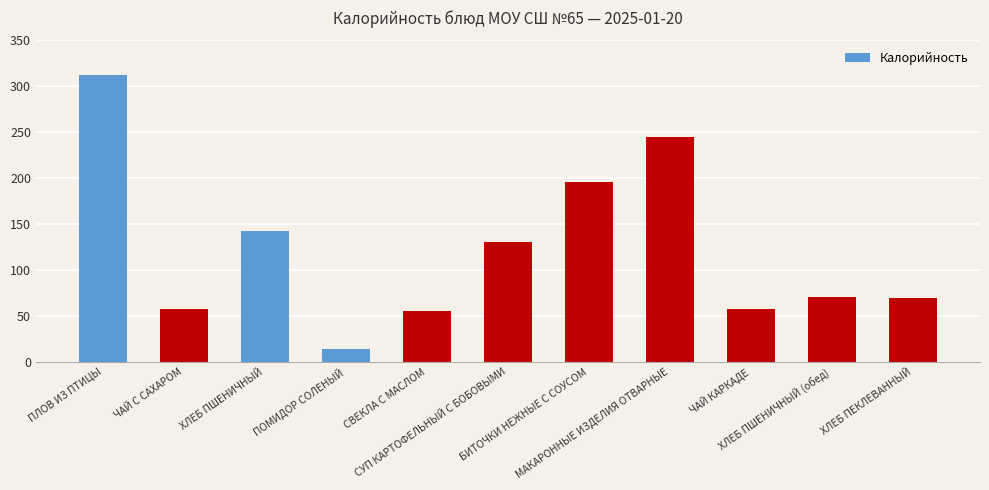

Which category has the lowest value across all series?

ПОМИДОР СОЛЕНЫЙ